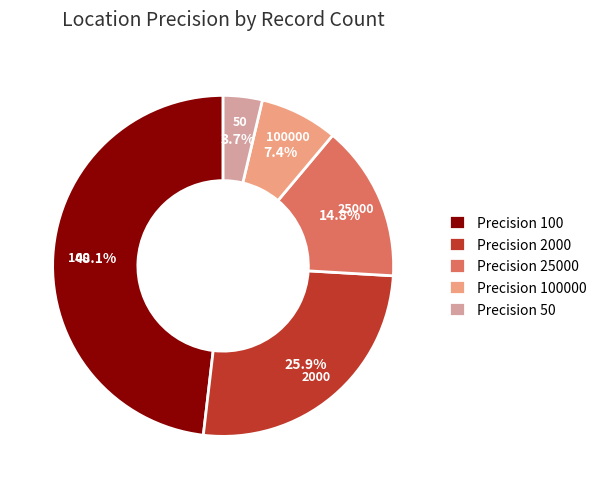

What is the smallest slice in the pie chart?

50